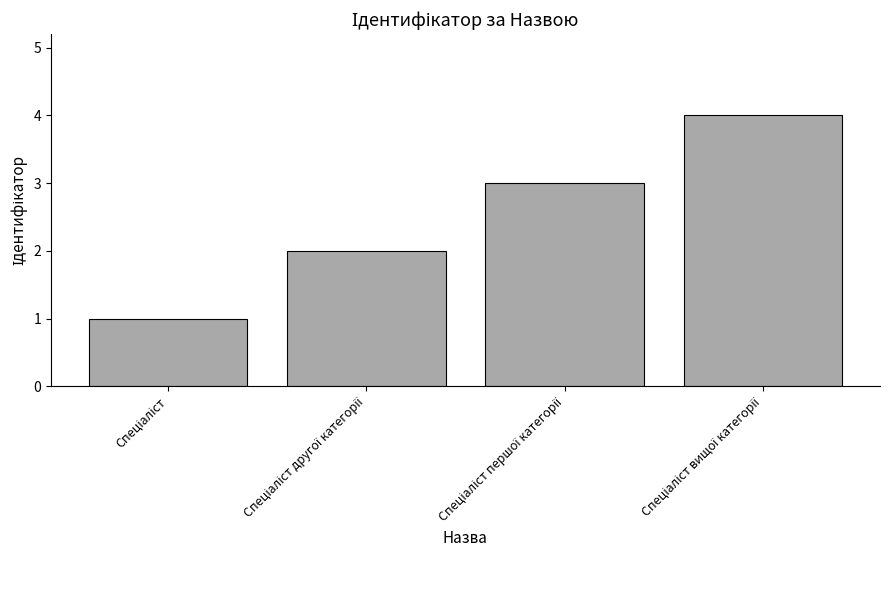

What is the sum of all values?

10